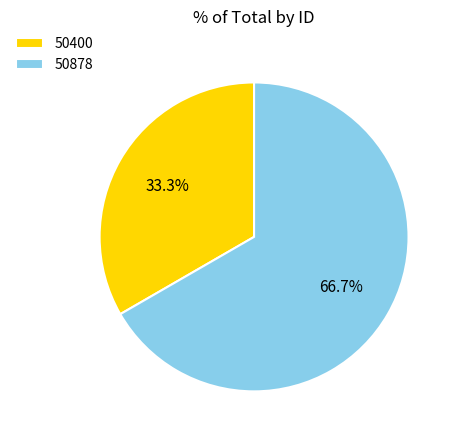

To the nearest percent, what percentage of the pie is 50878?

67%